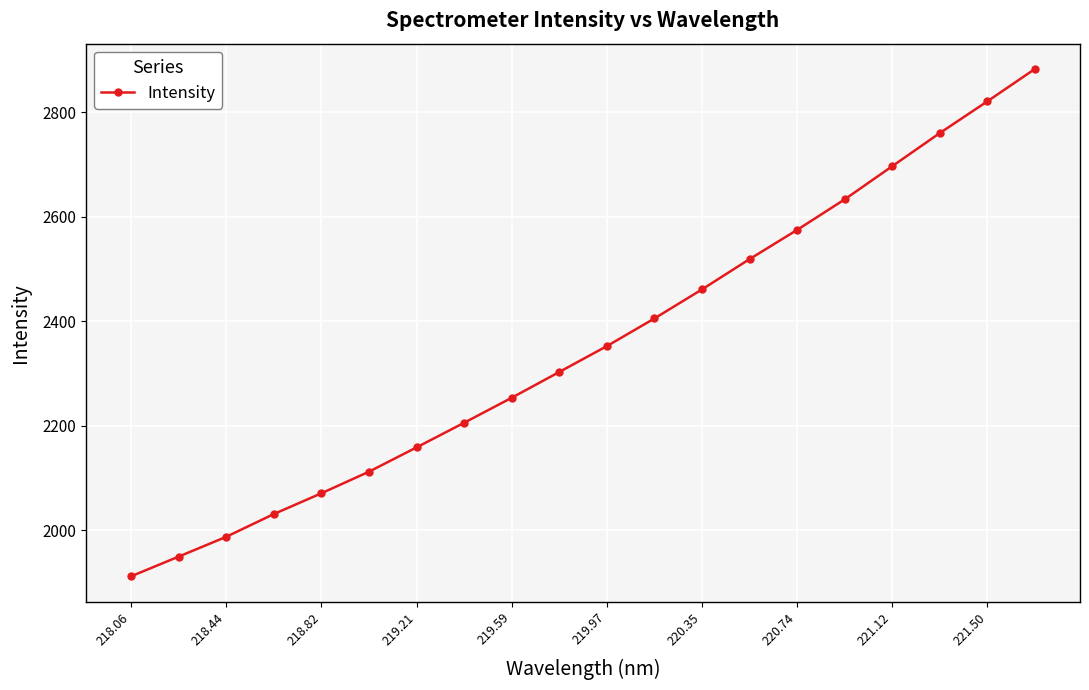

What is the smallest value displayed?

1912.0